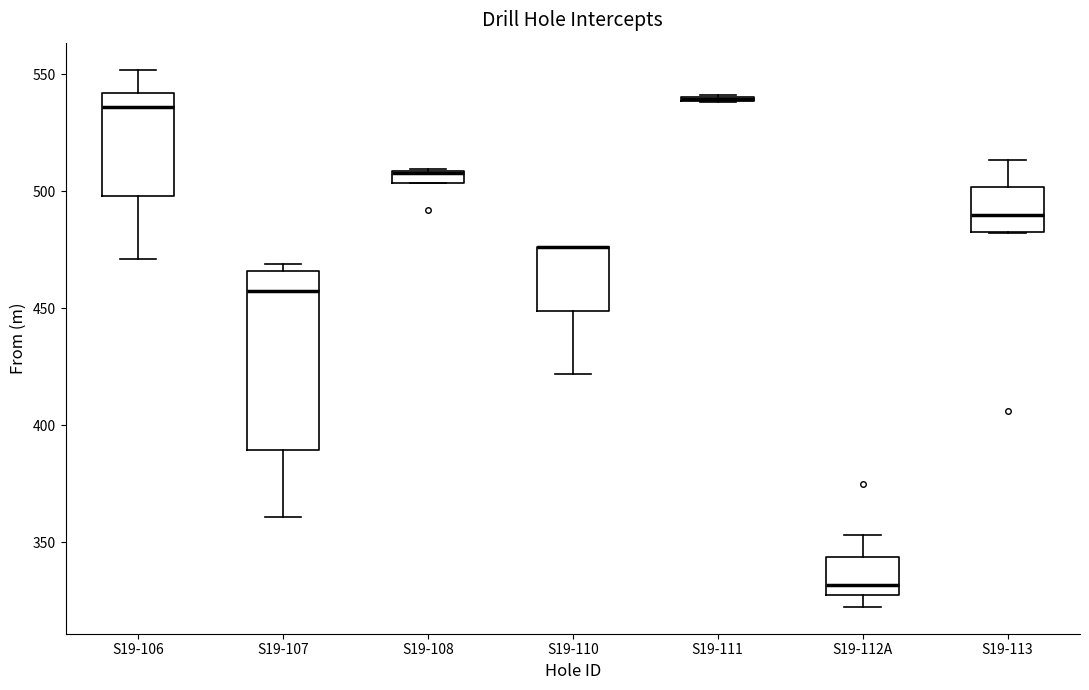

Where is the lower edge of the box for S19-112A on the y-axis? The values are not printed on the chart, so give them approximately, as read against the axis.

330